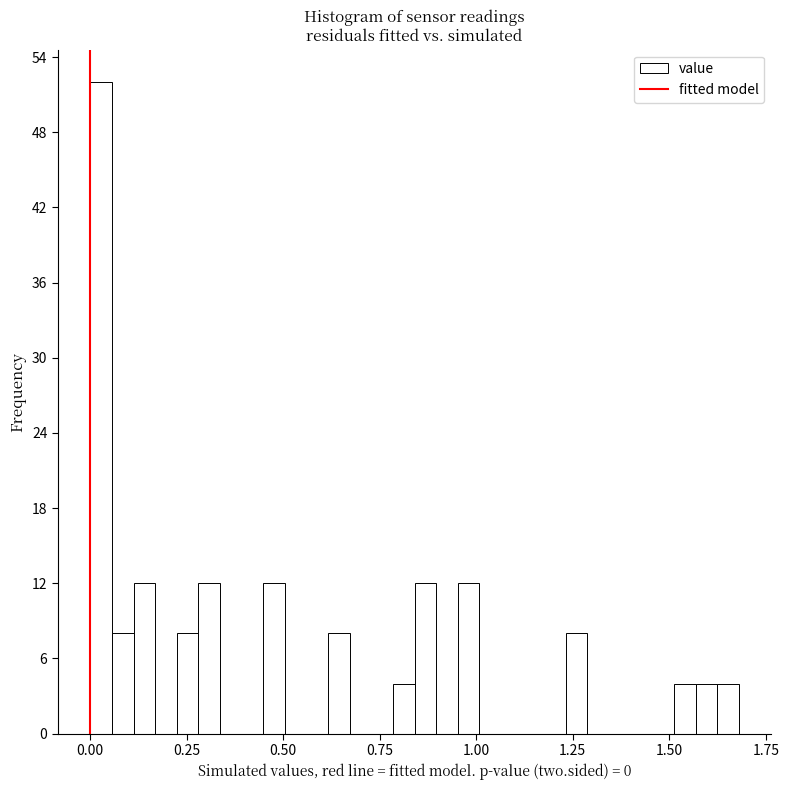

Read against the x-axis, roughly where is the centre of the tallest bar?

0.05